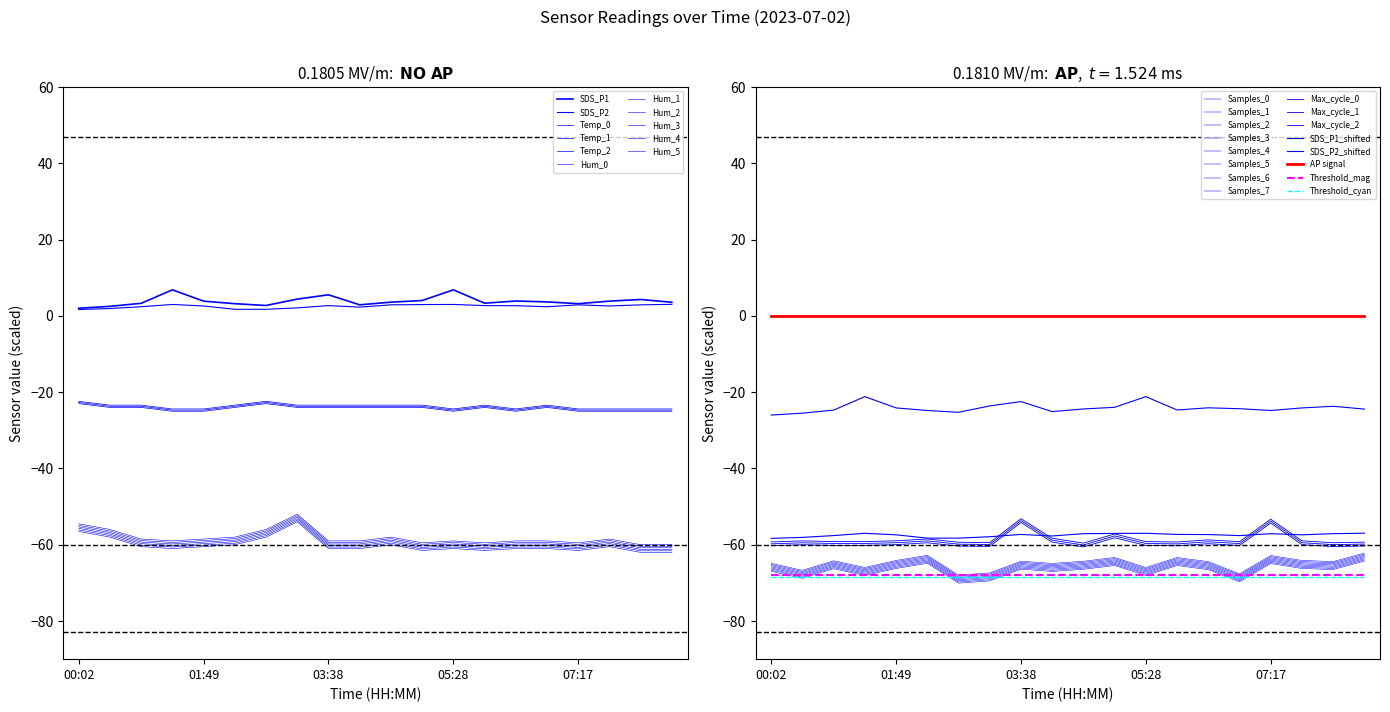

How many data points does each series have?

20